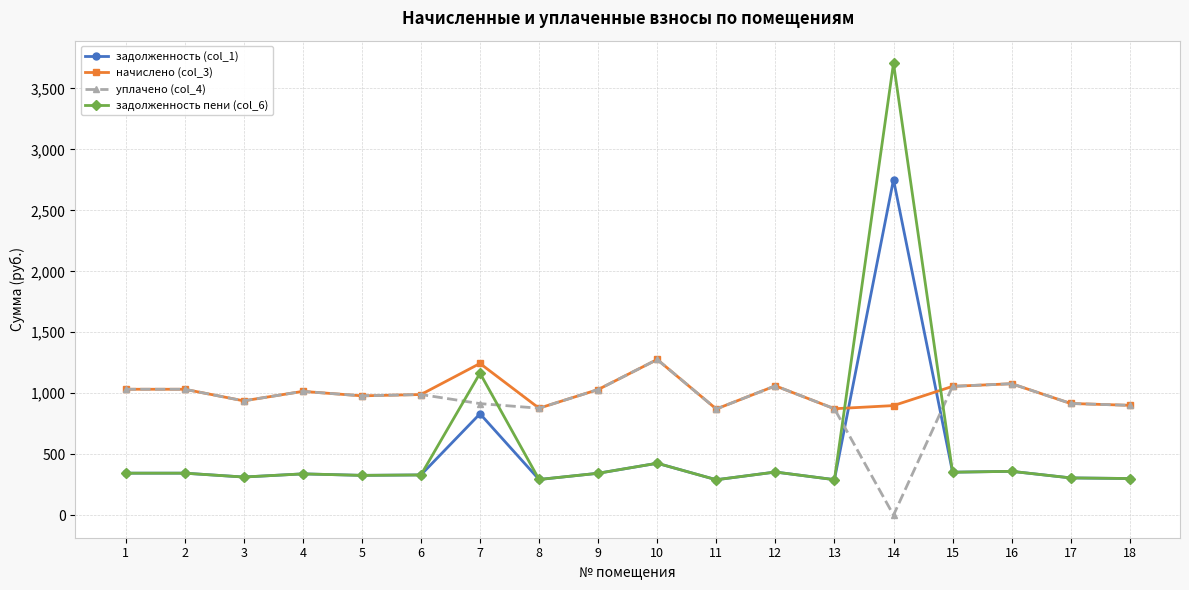

How many lines are shown in the chart?

4